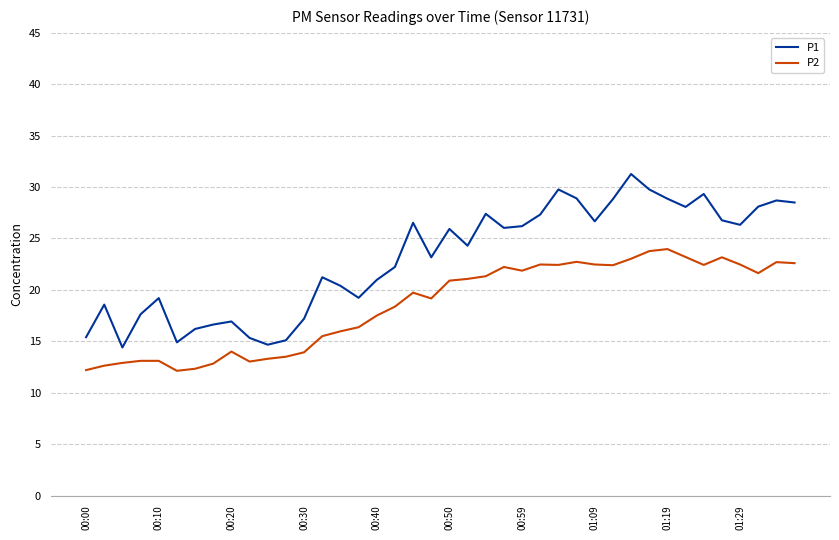

Rank the series by their average value, from highest to lowest.

P1, P2